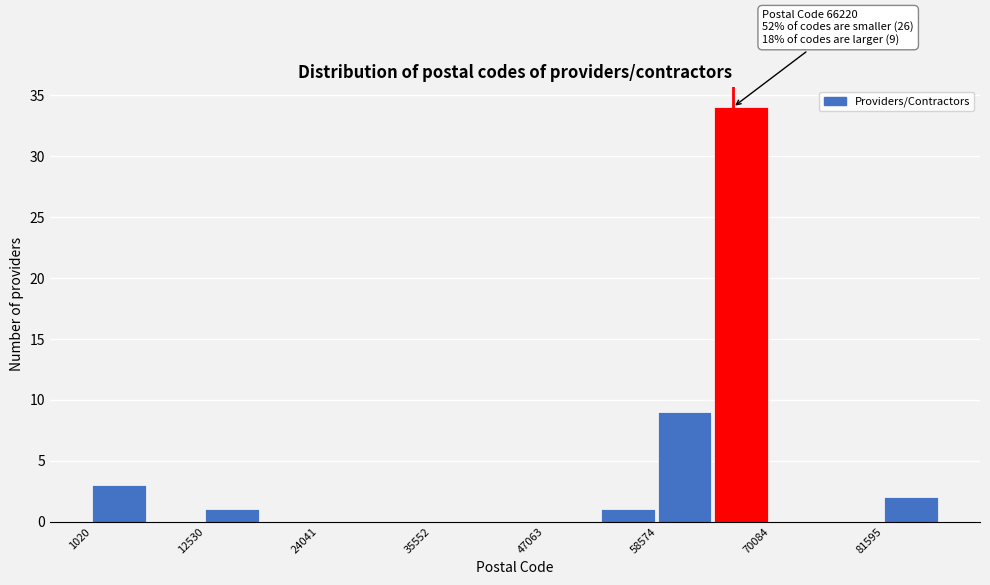

Read against the x-axis, roughly where is the centre of the tallest bar?

68000